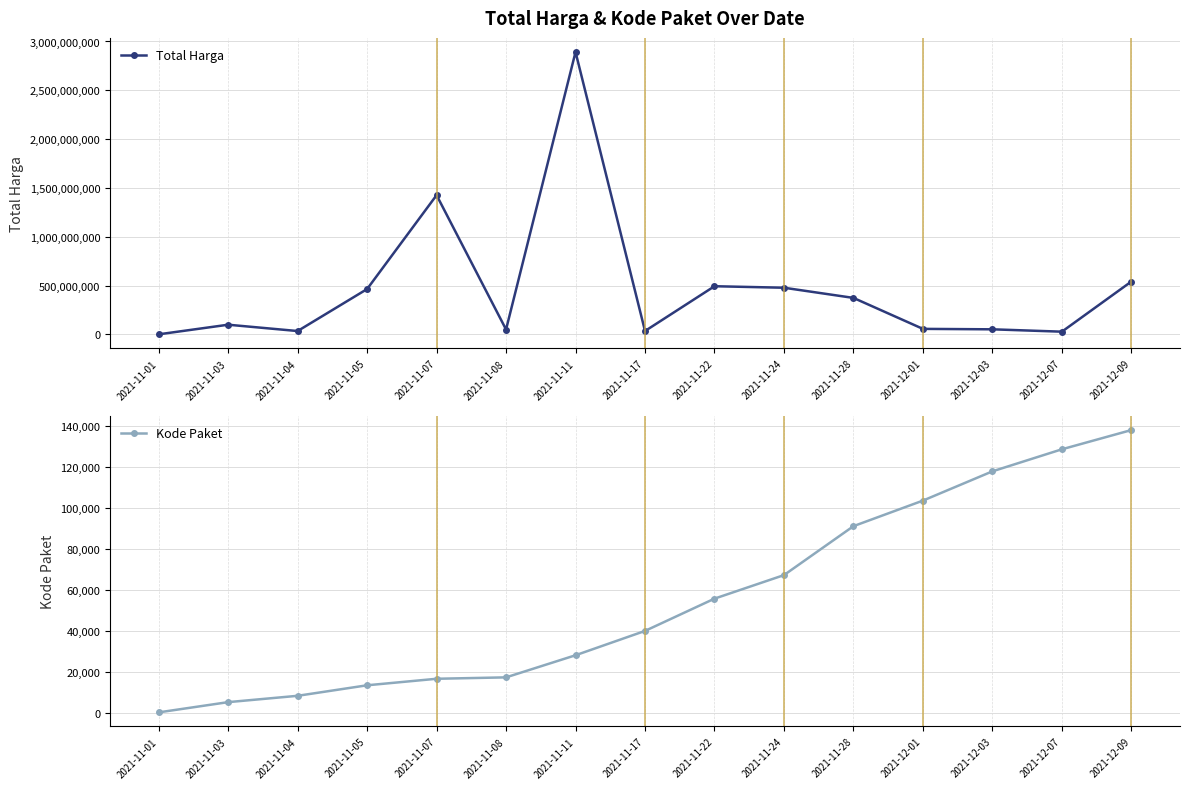

Between 2021-11-01 and 2021-11-07, which series saw the biggest shift?

Total Harga